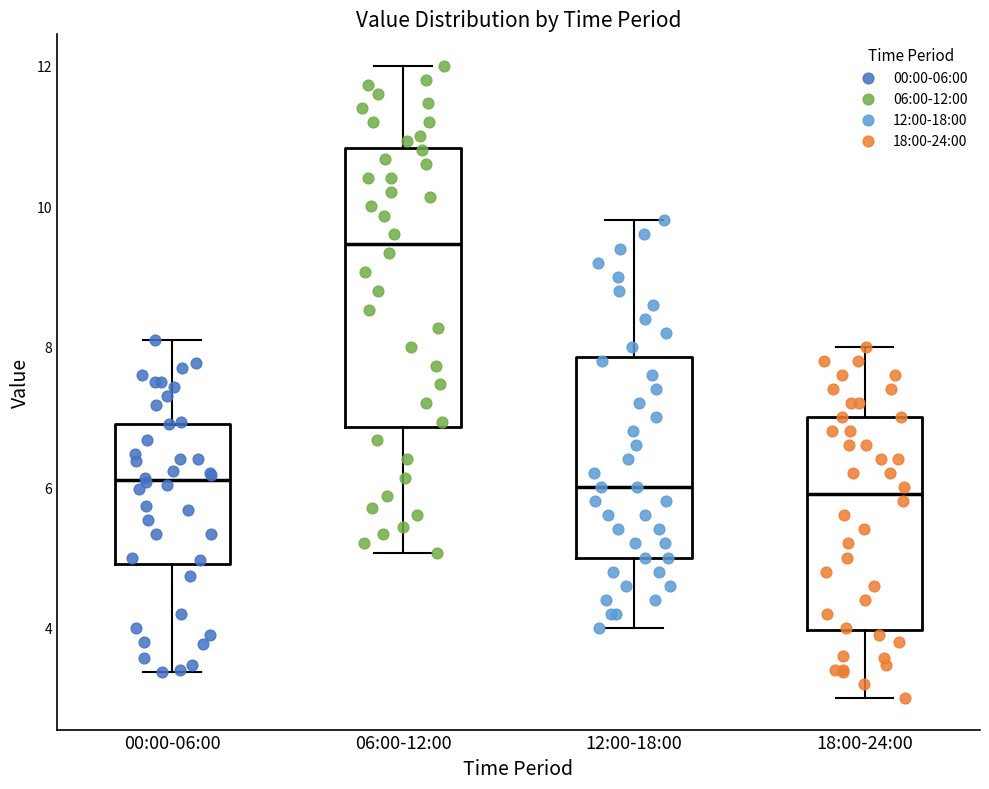

Where does the lower whisker of the box for 18:00-24:00 end on the y-axis? The values are not printed on the chart, so give them approximately, as read against the axis.

3.0